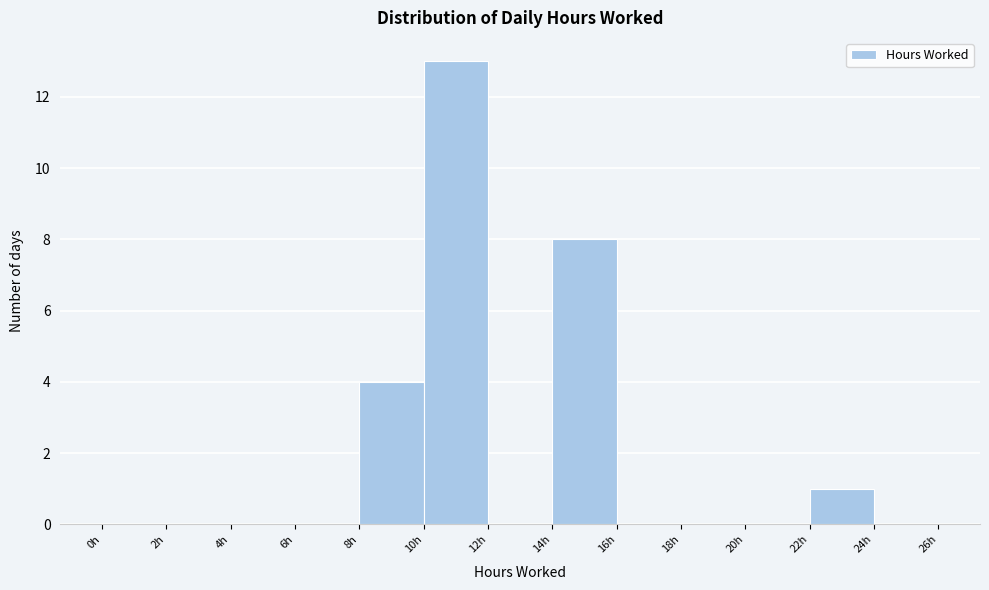

Reading left to right, transcribe this chart: for each bar, give the range it covers on the x-axis and its height. The values are not printed on the chart, so give them approximately, as read against the axis.

0 to 2: 0
2 to 4: 0
4 to 6: 0
6 to 8: 0
8 to 10: 4
10 to 12: 13
12 to 14: 0
14 to 16: 8
16 to 18: 0
18 to 20: 0
20 to 22: 0
22 to 24: 1
24 to 26: 0